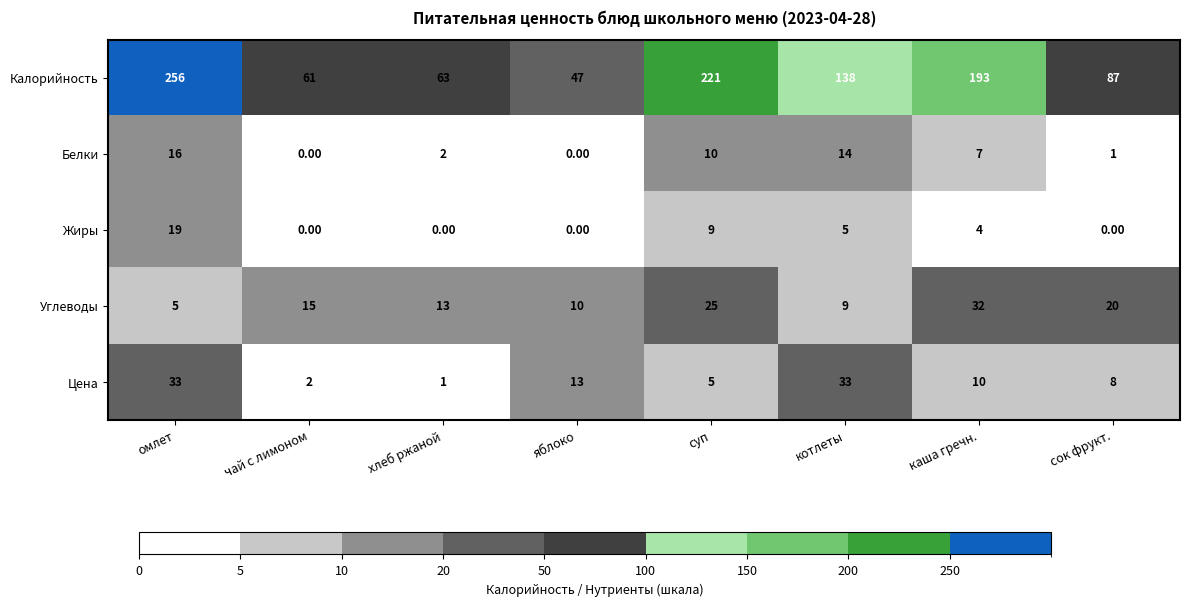

How many data points in Белки are less than 7?

4